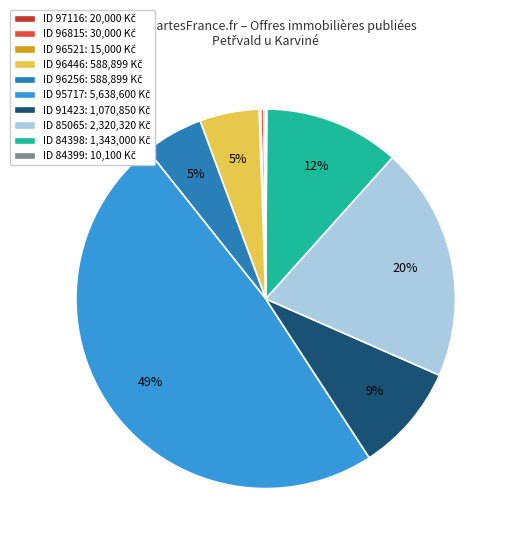

Does any single category account for the majority?

No